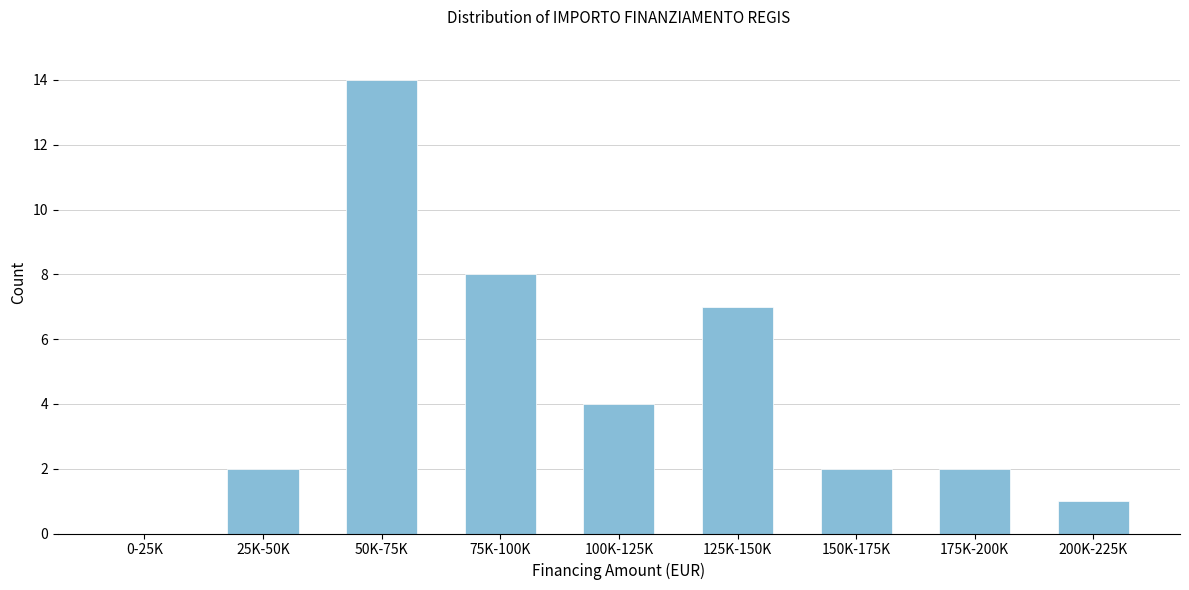

Reading left to right, extract all data points from this chart.

0-25K=0	25K-50K=2	50K-75K=14	75K-100K=8	100K-125K=4	125K-150K=7	150K-175K=2	175K-200K=2	200K-225K=1